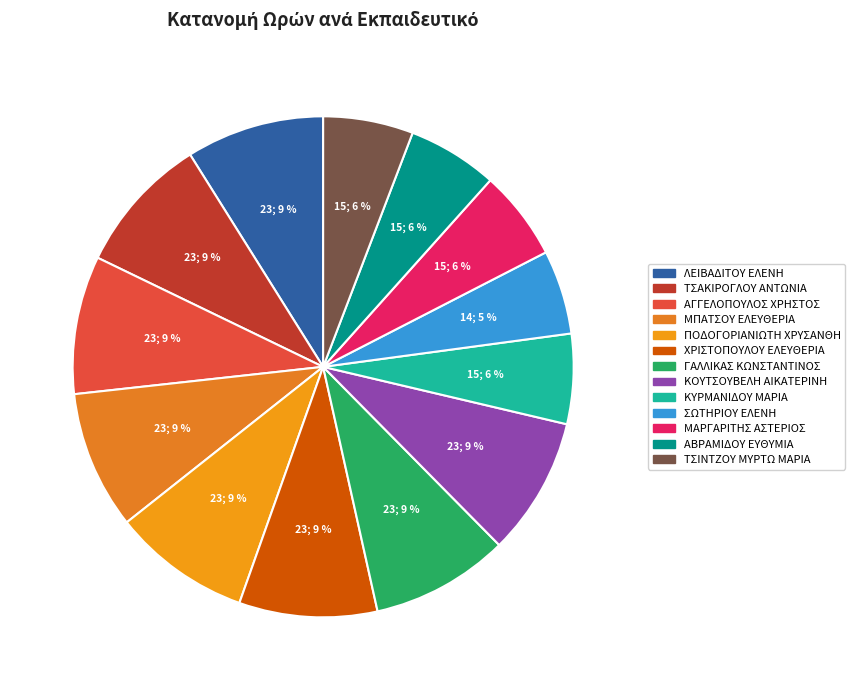

How many slices are in this pie chart?

13